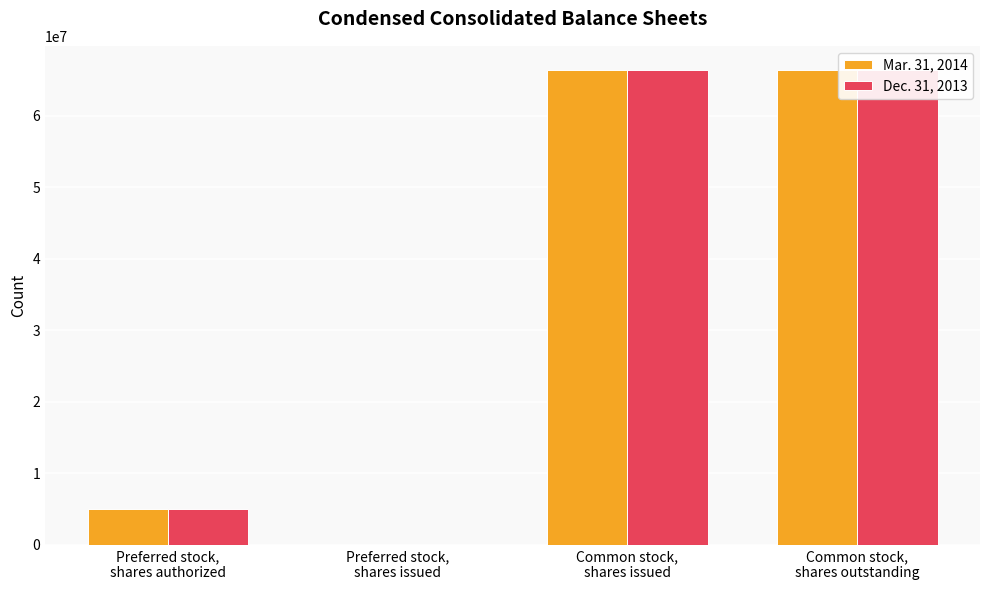

Reading left to right, what are all the values shown in this chart?

Mar. 31, 2014: Preferred stock,
shares authorized=5000000	Preferred stock,
shares issued=0	Common stock,
shares issued=66445044	Common stock,
shares outstanding=66445044
Dec. 31, 2013: Preferred stock,
shares authorized=5000000	Preferred stock,
shares issued=0	Common stock,
shares issued=66424561	Common stock,
shares outstanding=66424561